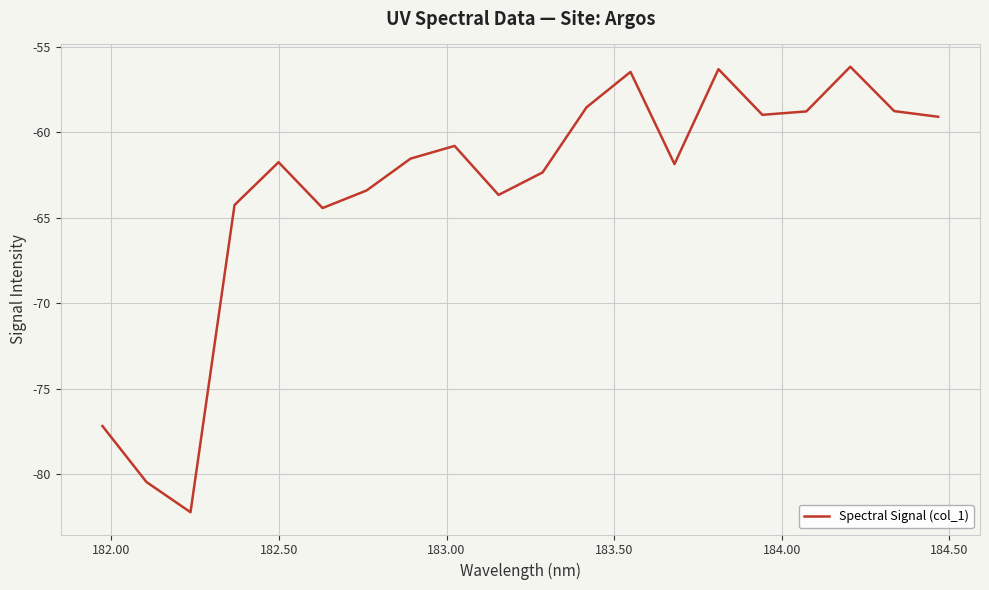

What is the minimum value shown in the chart?

-82.2